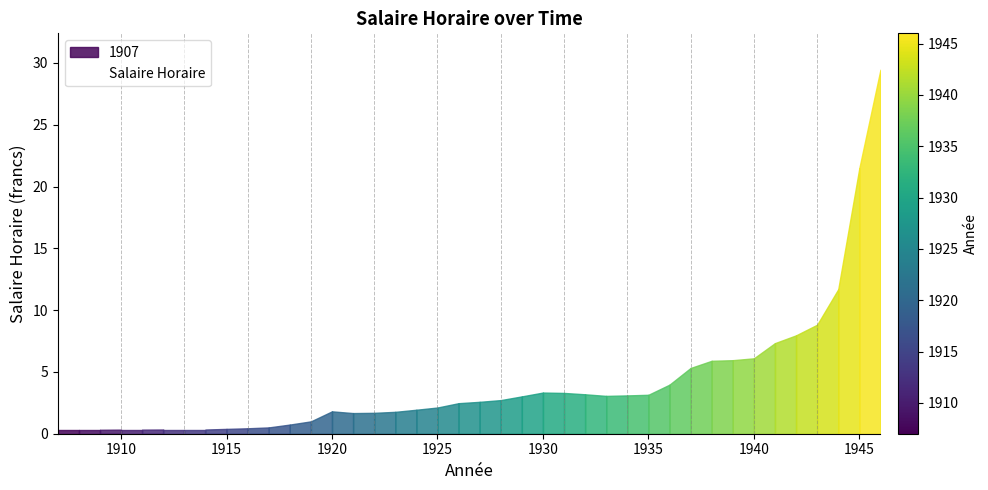

Where is the data nearest to the value 14?

1944